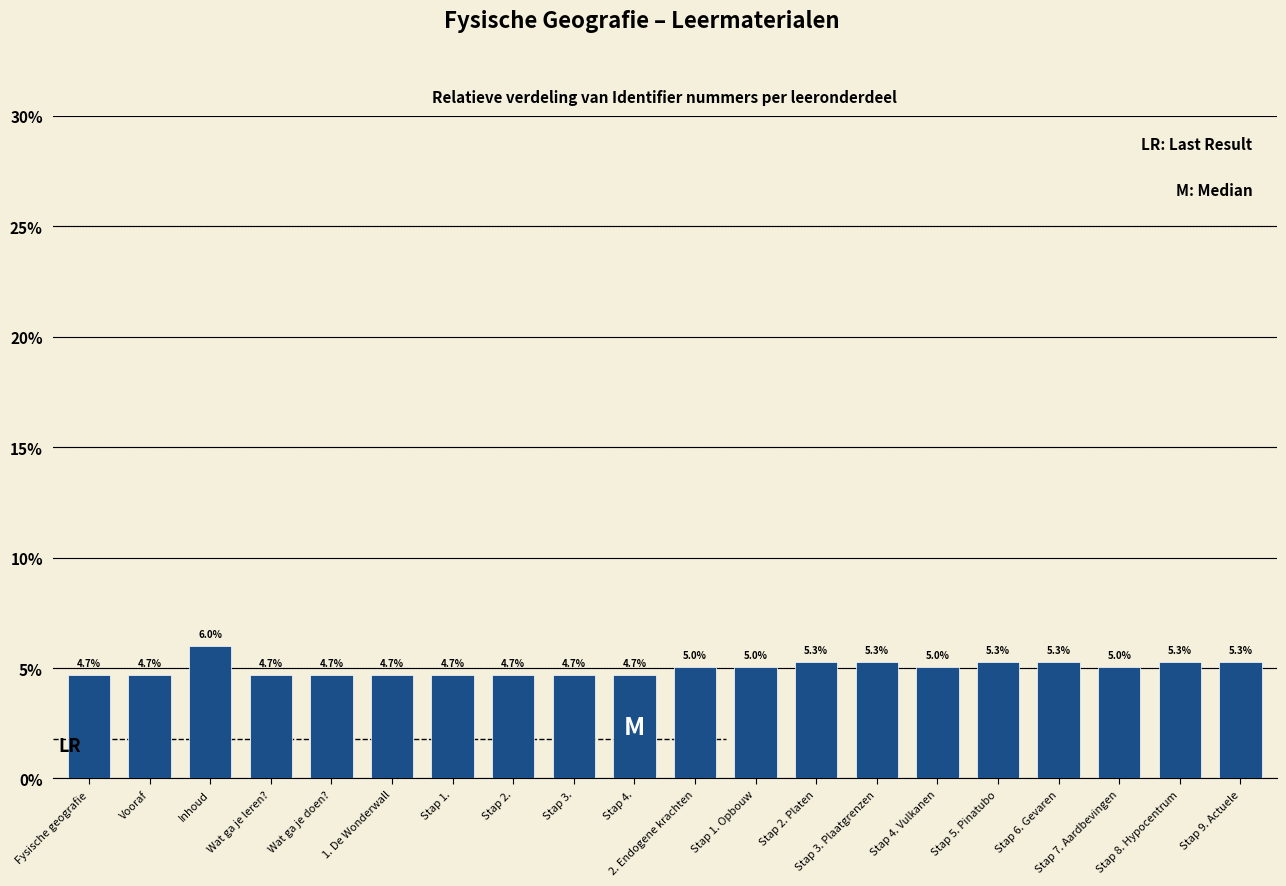

What is the minimum value shown in the chart?

4.7